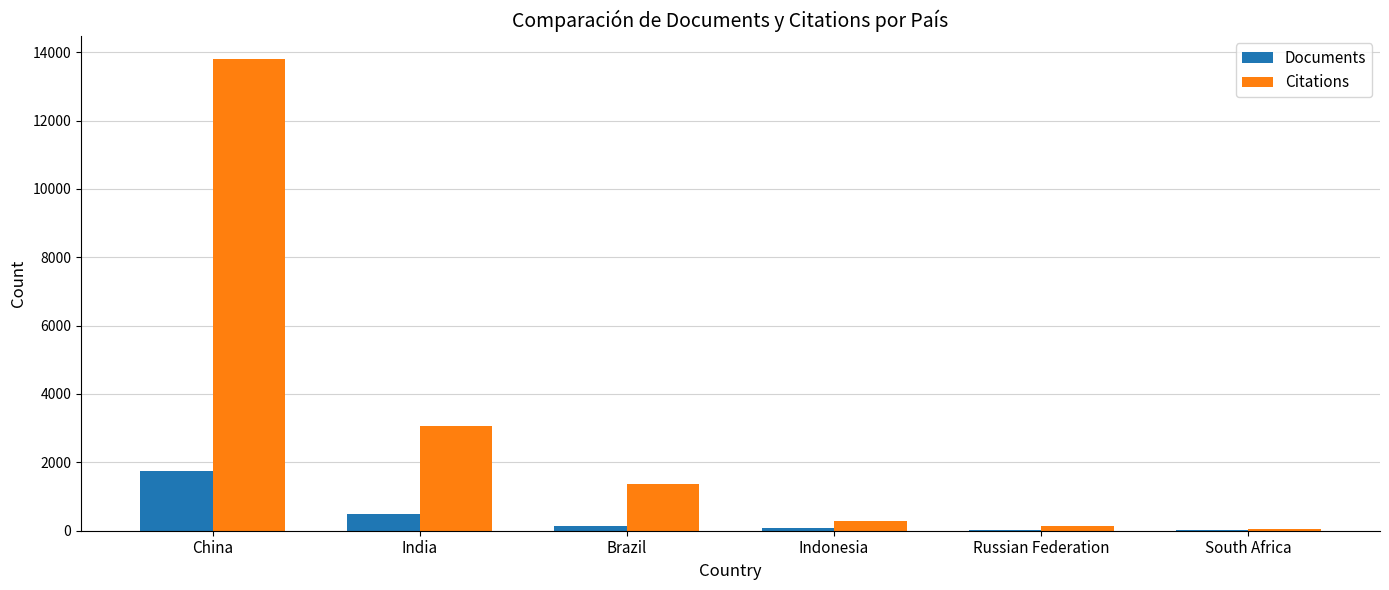

Which series has the widest spread of values?

Citations